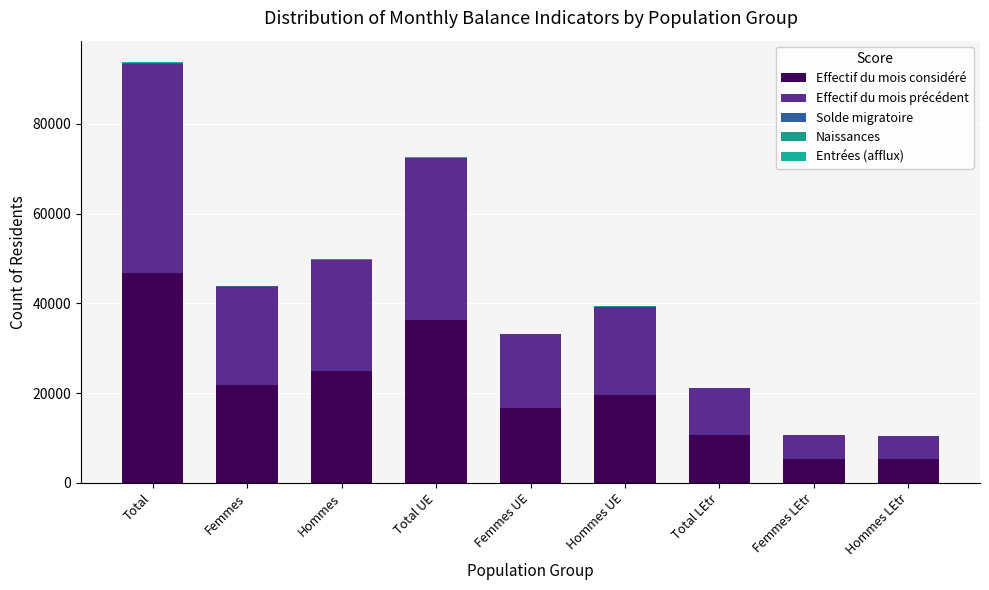

What is the label of the 2nd bar from the left?

Femmes